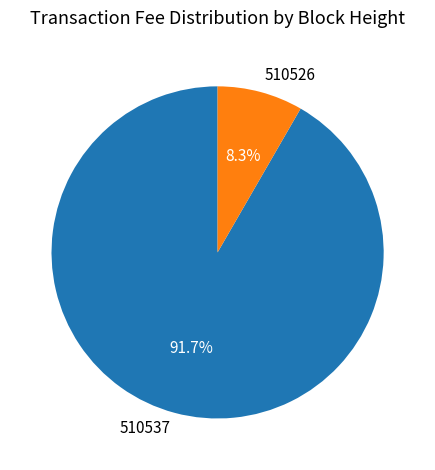

Count the number of slices in the pie.

2